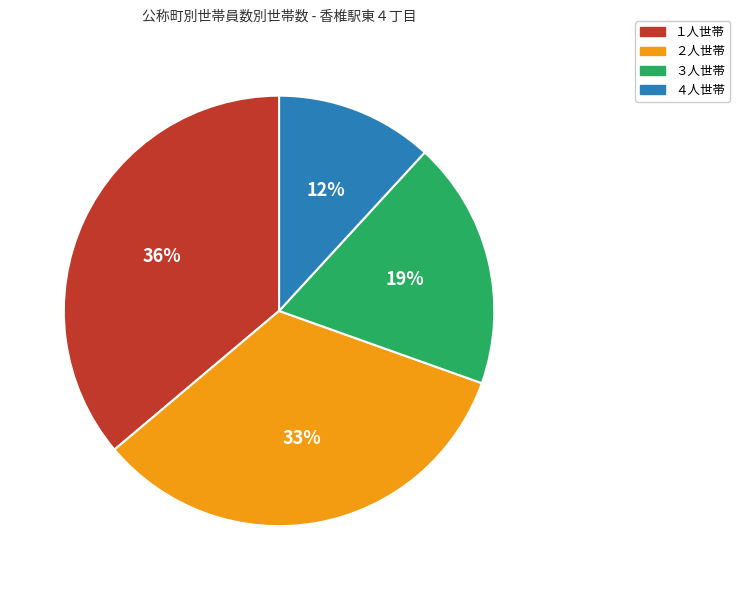

To the nearest percent, what is the difference between the largest and smallest slice percentages?

24%